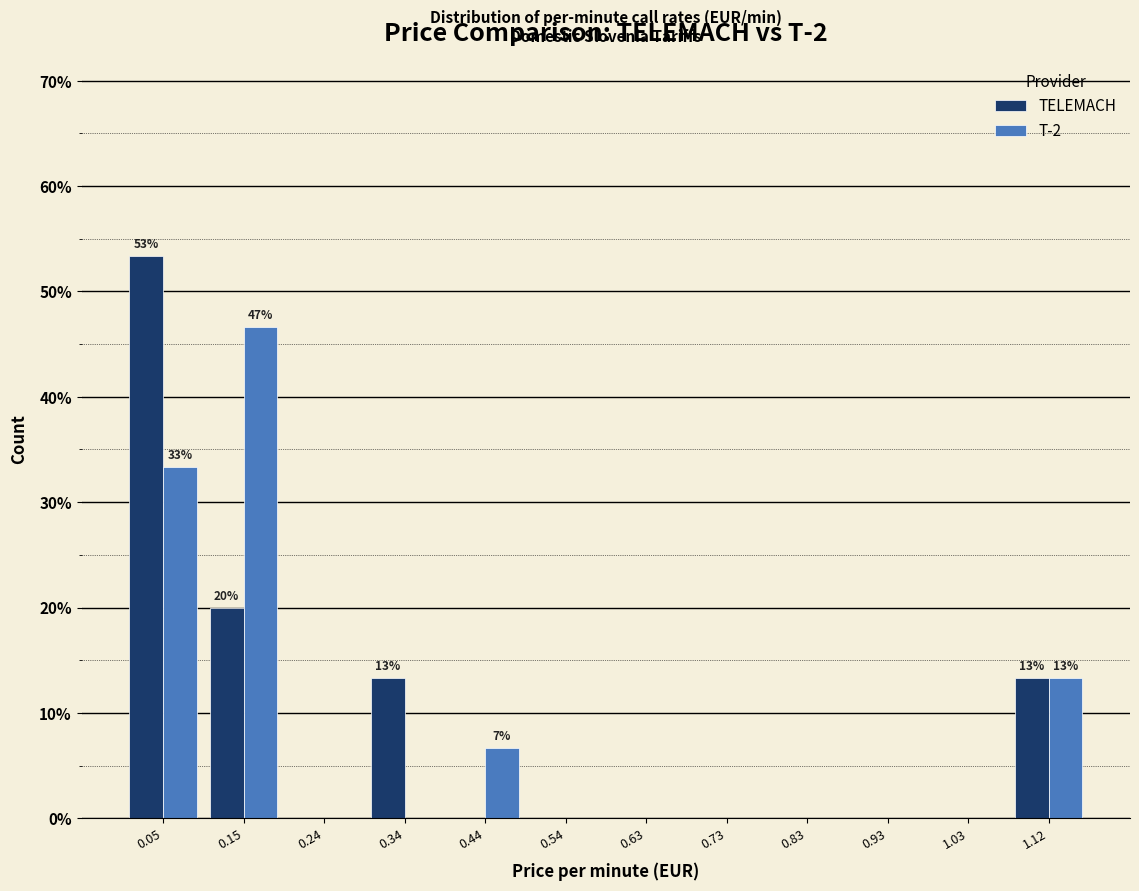

In the T-2 series, which range on the x-axis has the tallest bar?

0.10 to 0.20